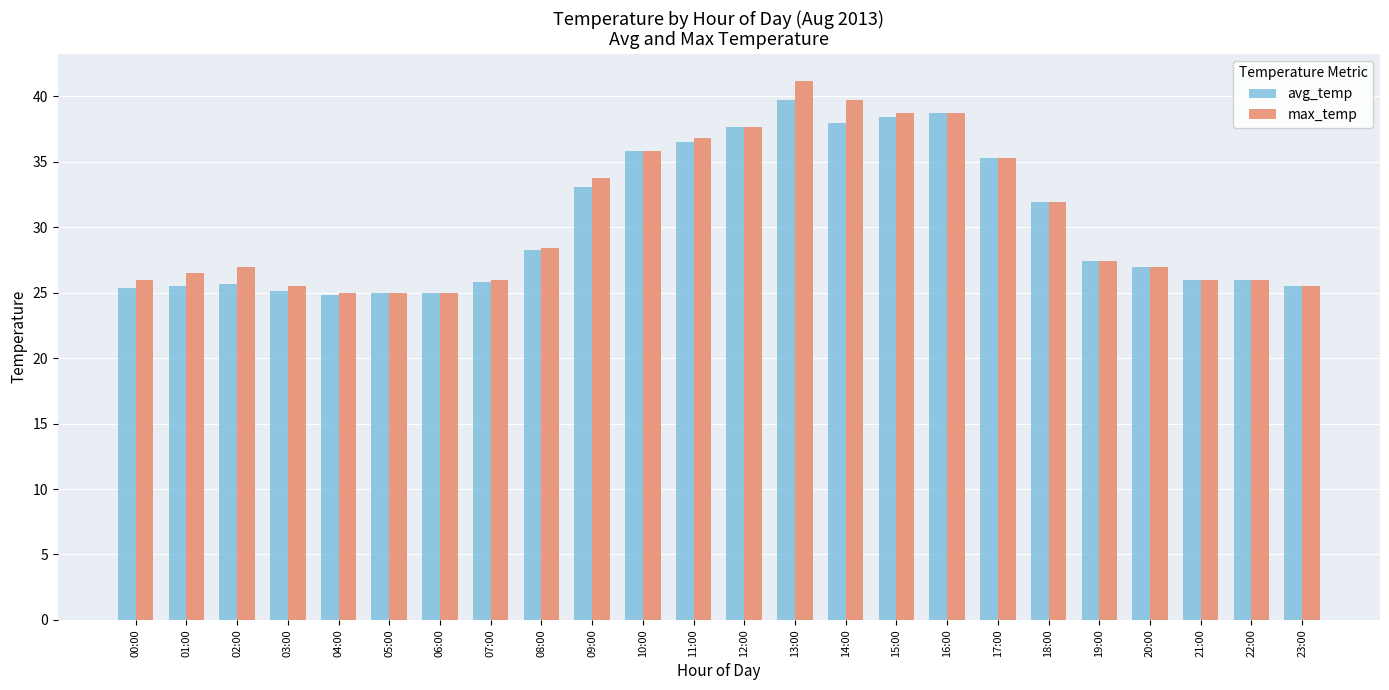

Which category has the highest value in the avg_temp series?

13:00